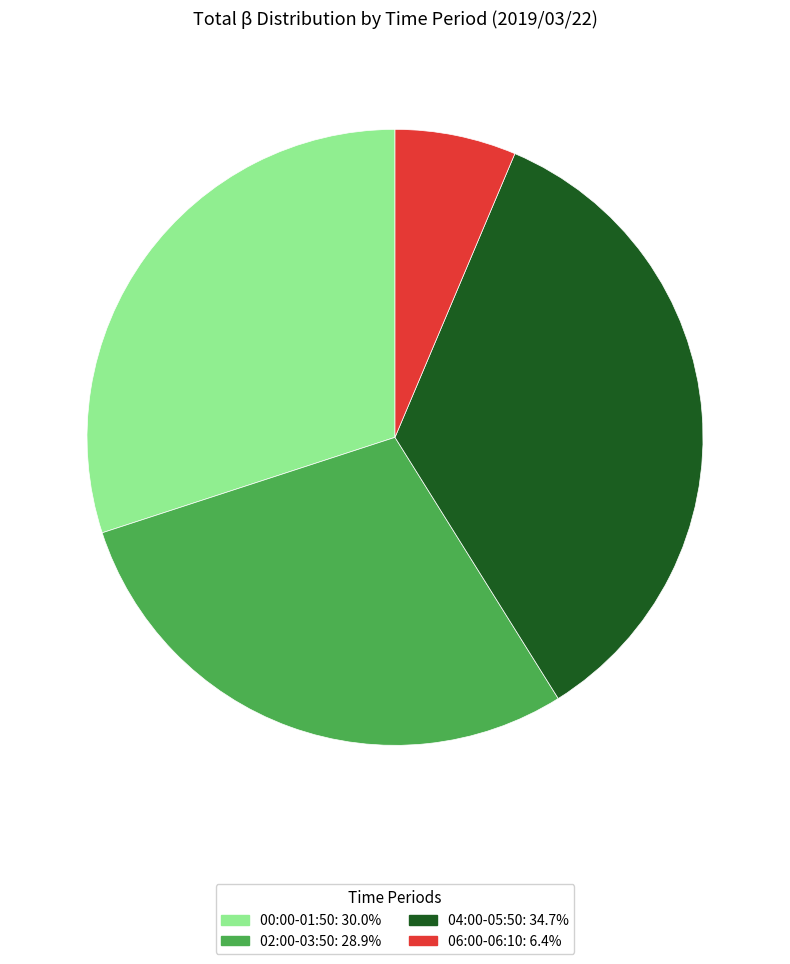

Does any single category account for the majority?

No